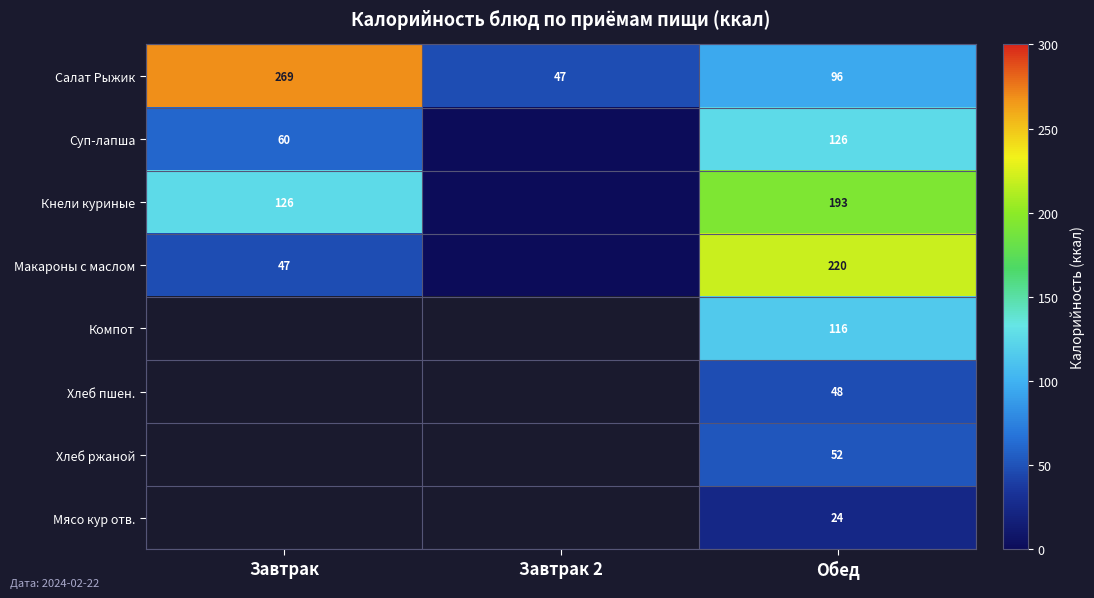

At Обед, list the series in order from largest to smallest.

Макароны с маслом, Кнели куриные, Суп-лапша, Компот, Салат Рыжик, Хлеб ржаной, Хлеб пшен., Мясо кур отв.